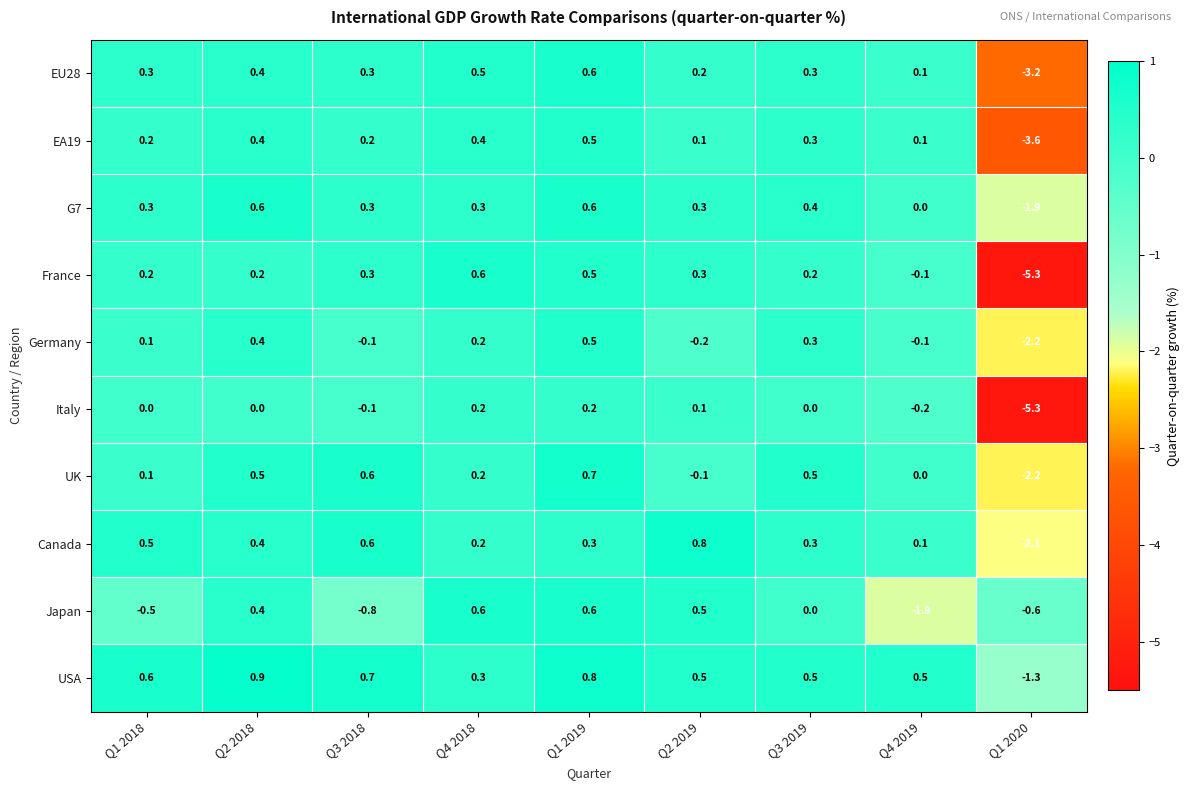

What is the smallest value displayed?

-5.3